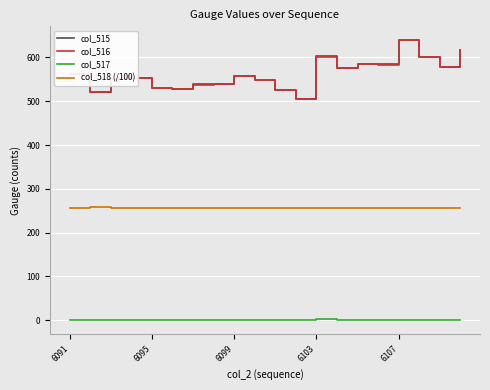

True or false: col_515 and col_517 intersect in this chart.

False